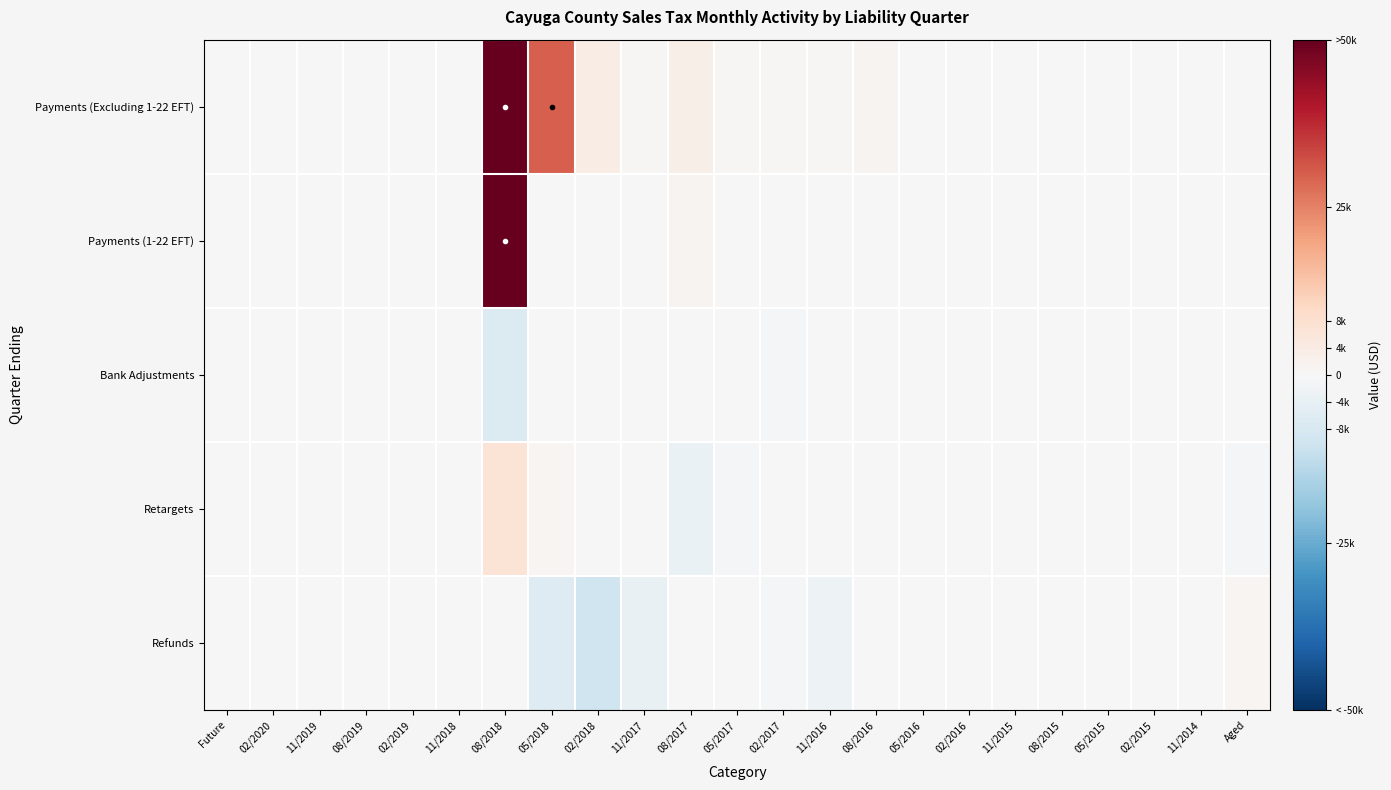

At which category does the chart reach its minimum across all series?

02/2018